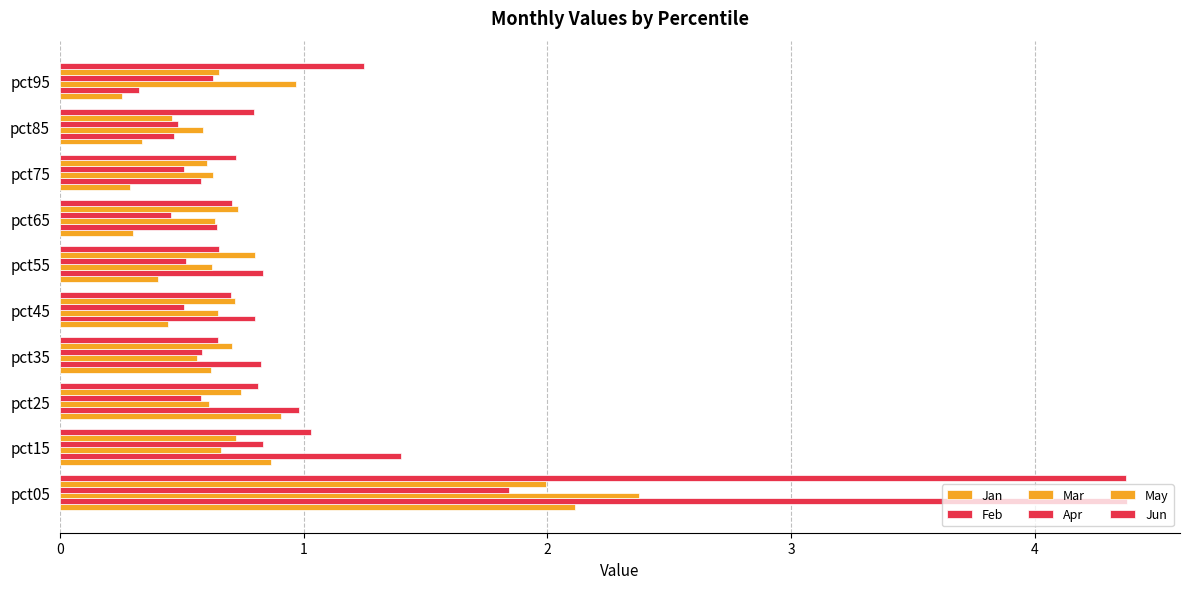

What is the average value of the Mar series?

0.8